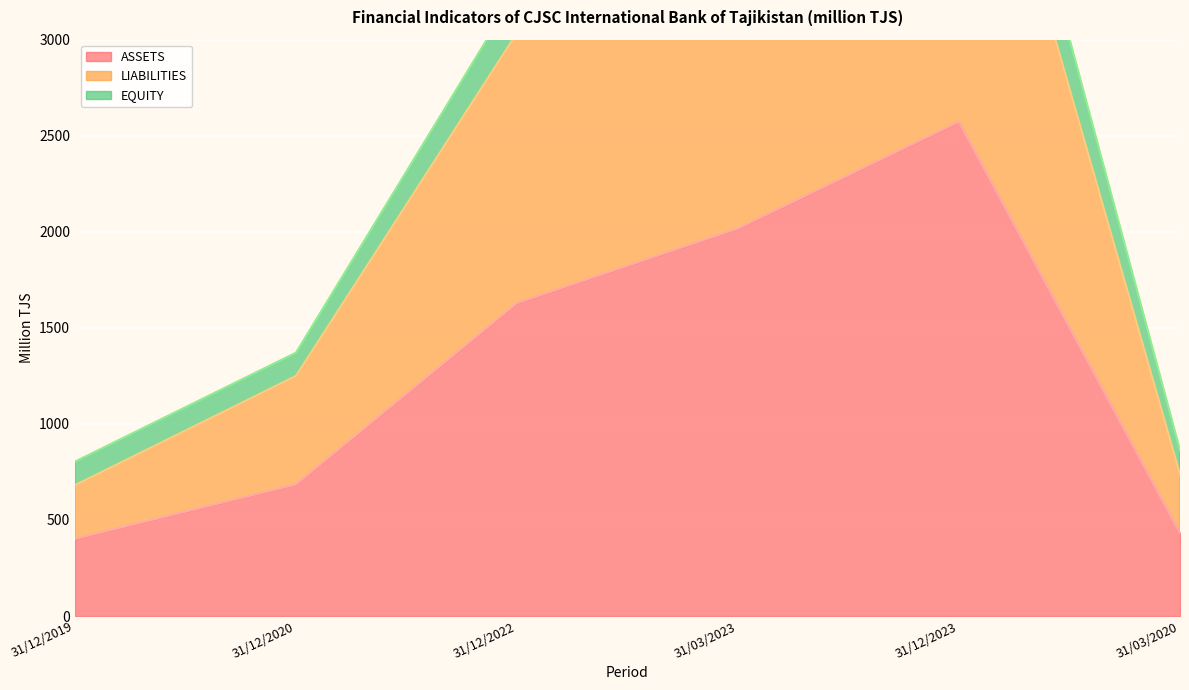

How many lines are shown in the chart?

3